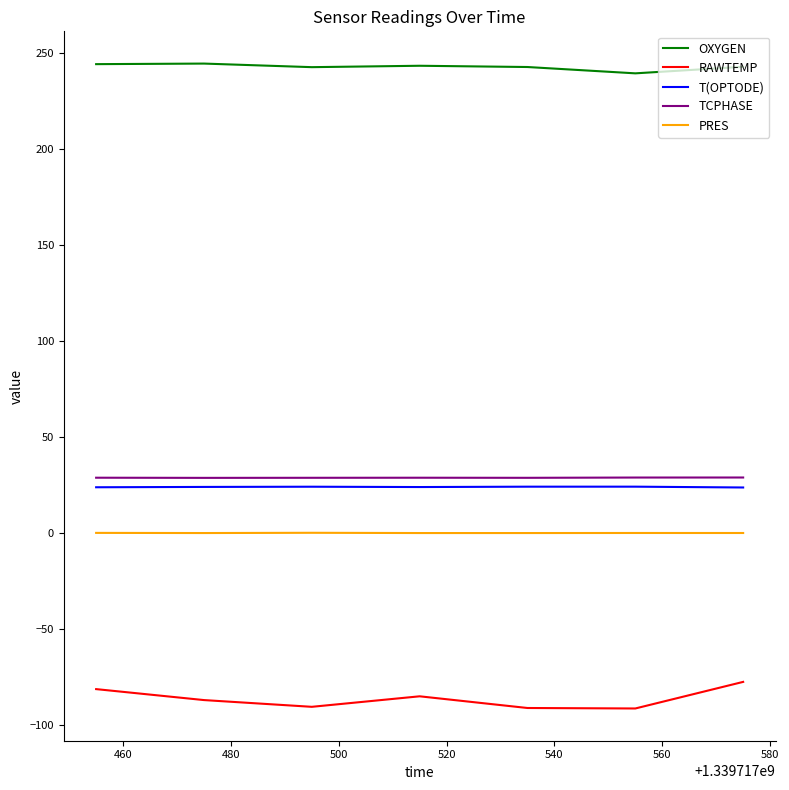

Which series has the largest range (max minus min)?

RAWTEMP